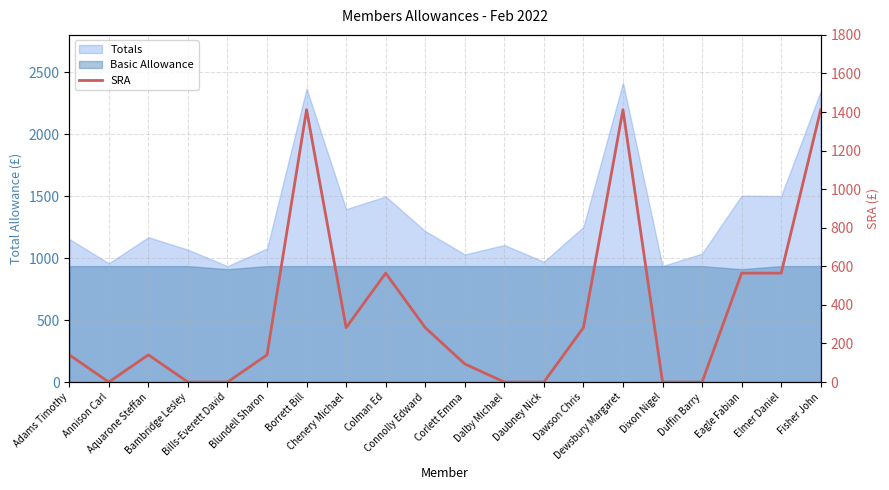

What position from the right is Corlett Emma?

10